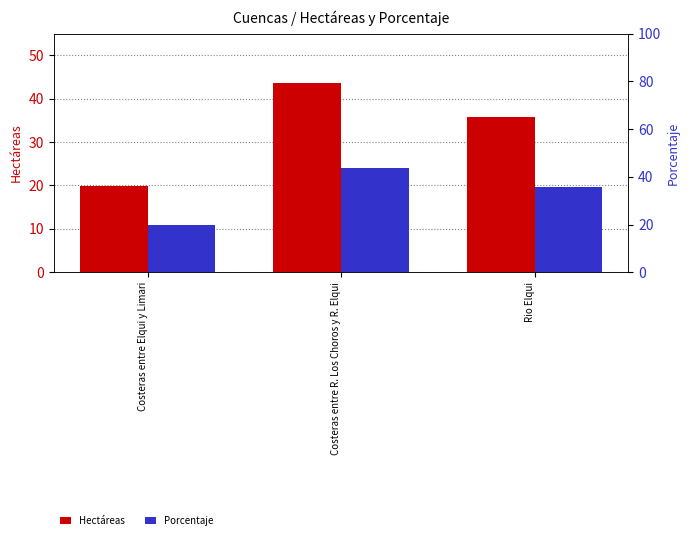

True or false: Porcentaje has a value of 16.6 at Costeras entre R. Los Choros y R. Elqui.

False